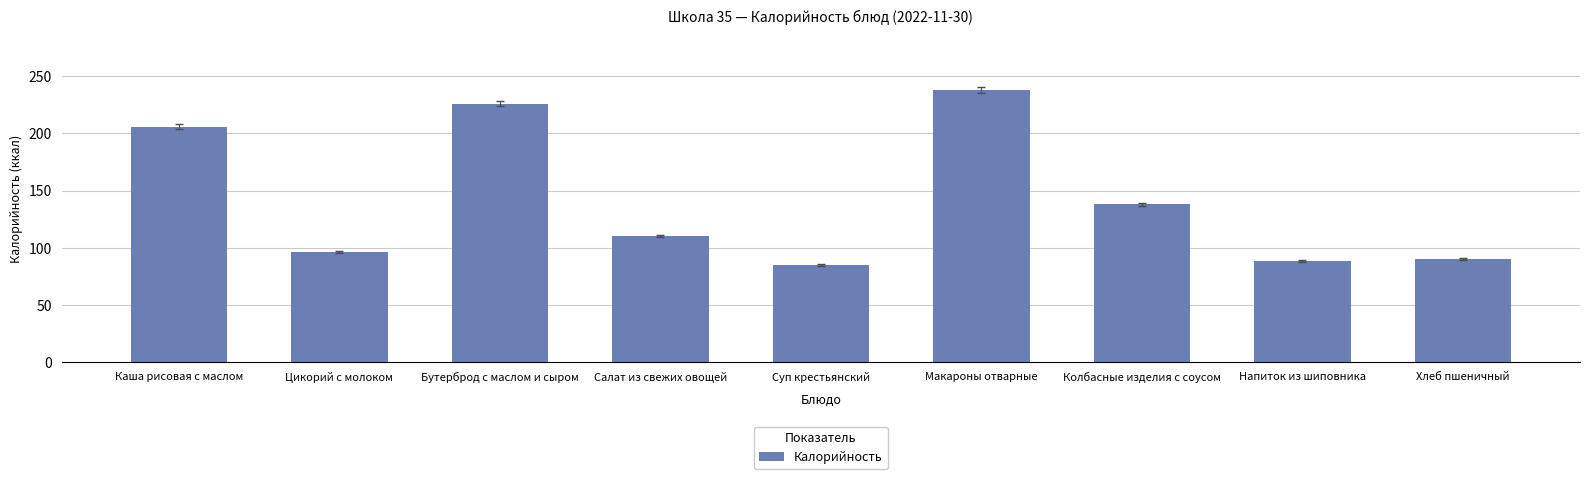

At which label is the value closest to 161?

Колбасные изделия с соусом